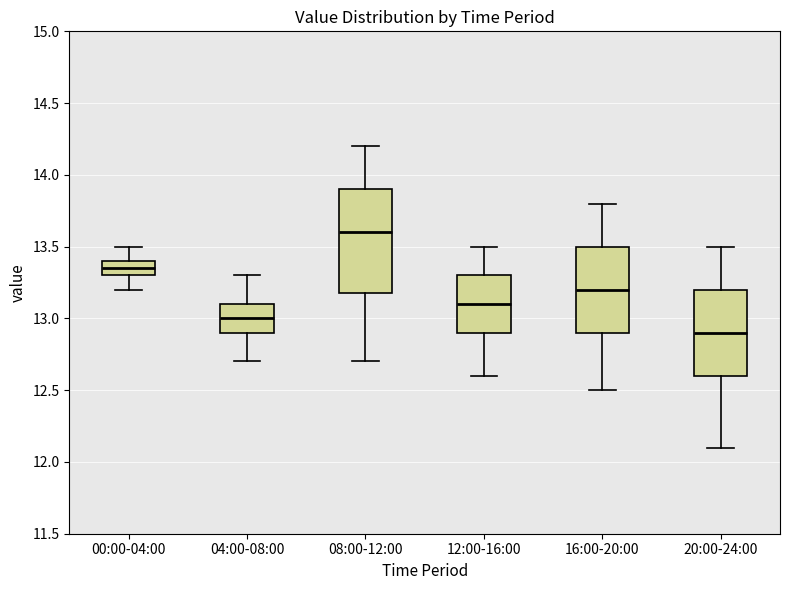

Which box is the tallest, from its lower edge to its upper edge?

08:00-12:00